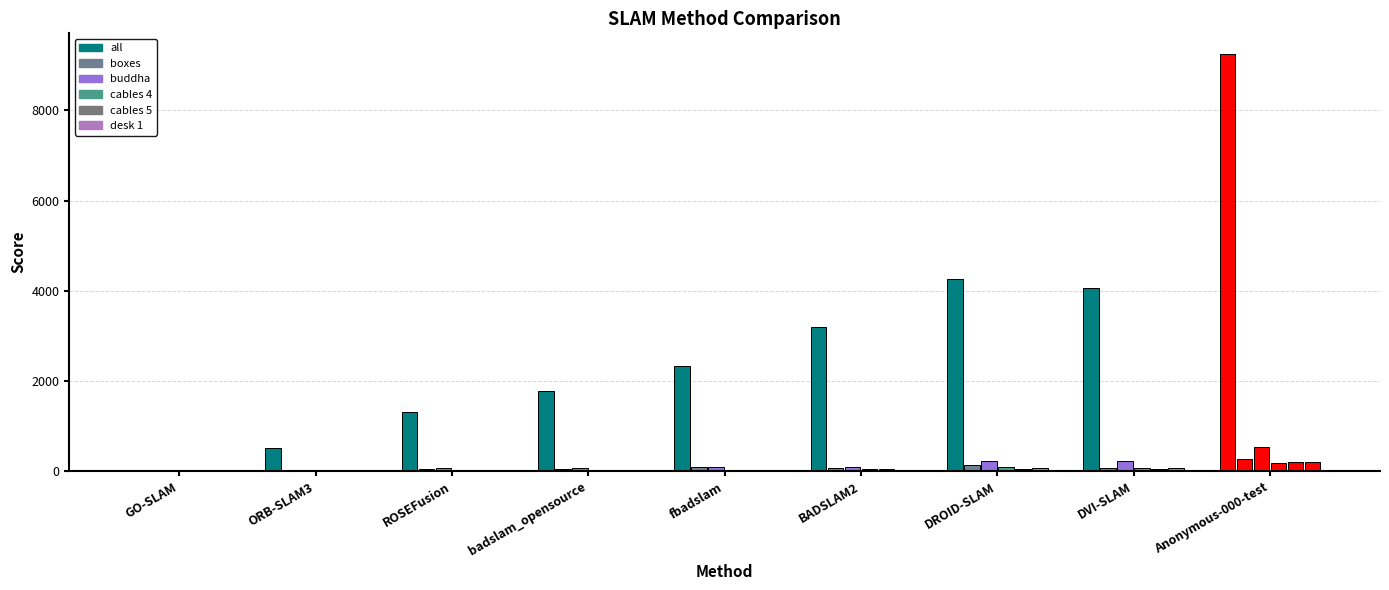

The desk 1 series shows 26.0 at DVI-SLAM. True or false?

False